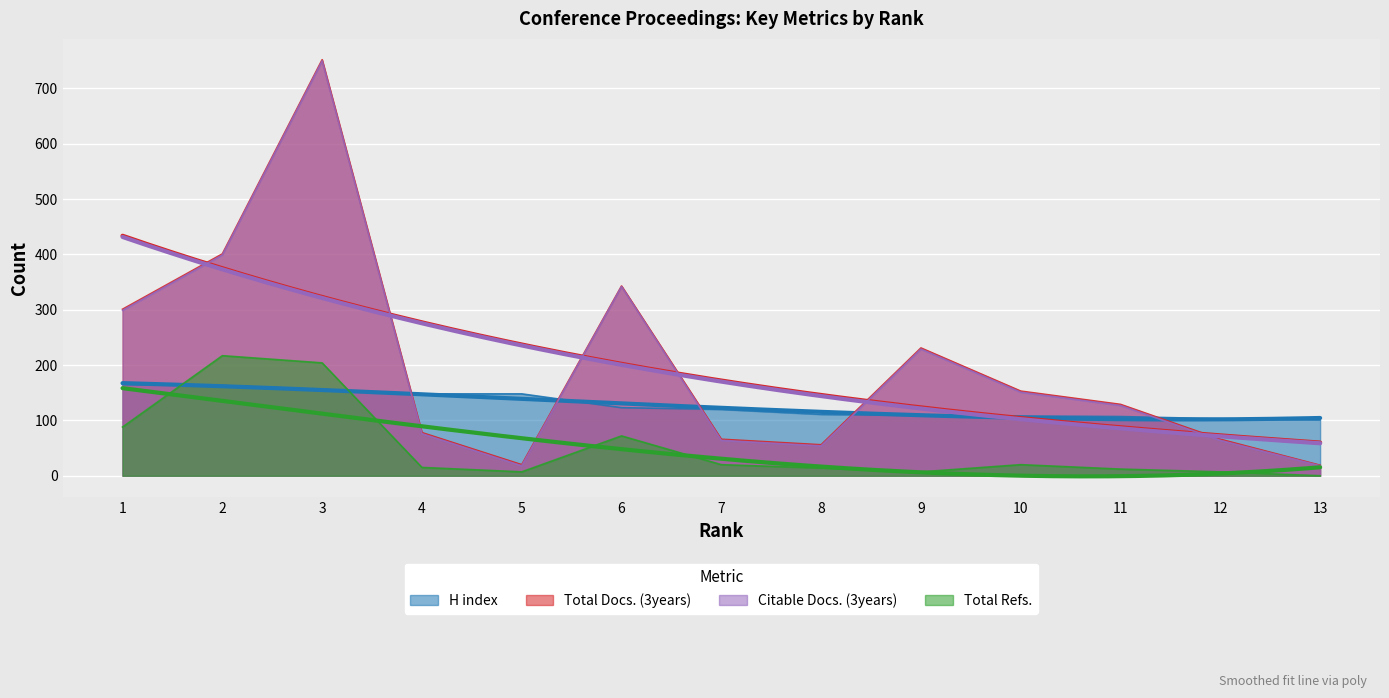

Where does the H index series first go above 120?

1